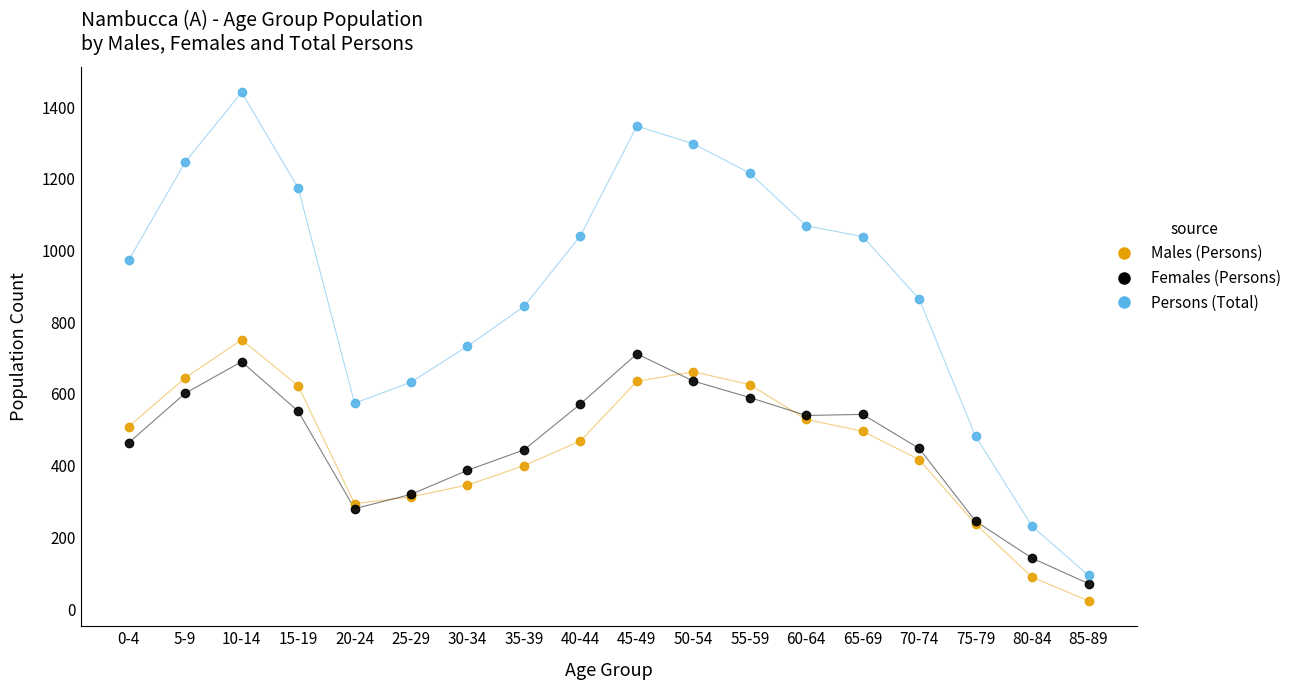

The Males (Persons) series shows 170 at 70-74. True or false?

False